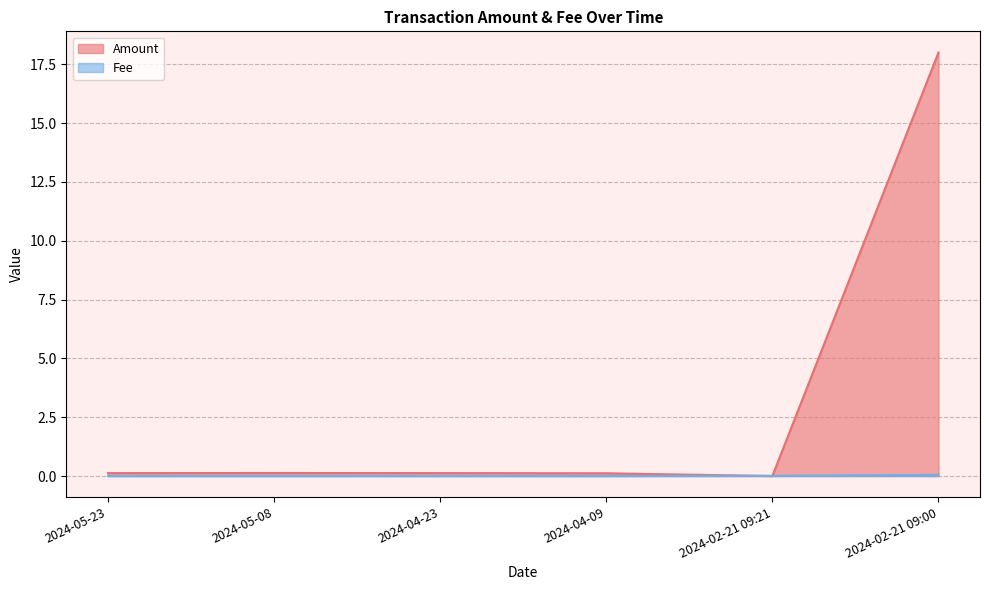

The Amount series shows 0.1 at 2024-04-23. True or false?

True